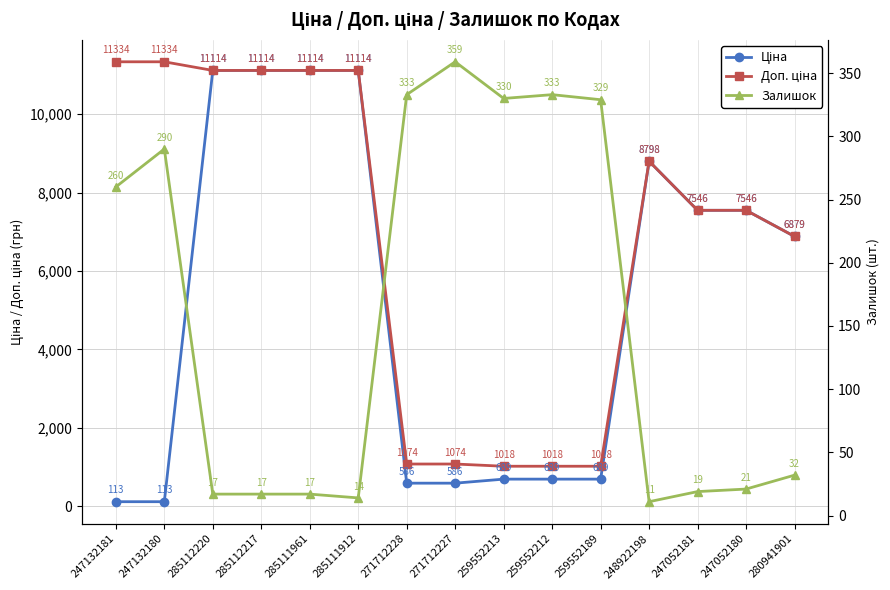

At which category does the chart reach its peak across all series?

247132181